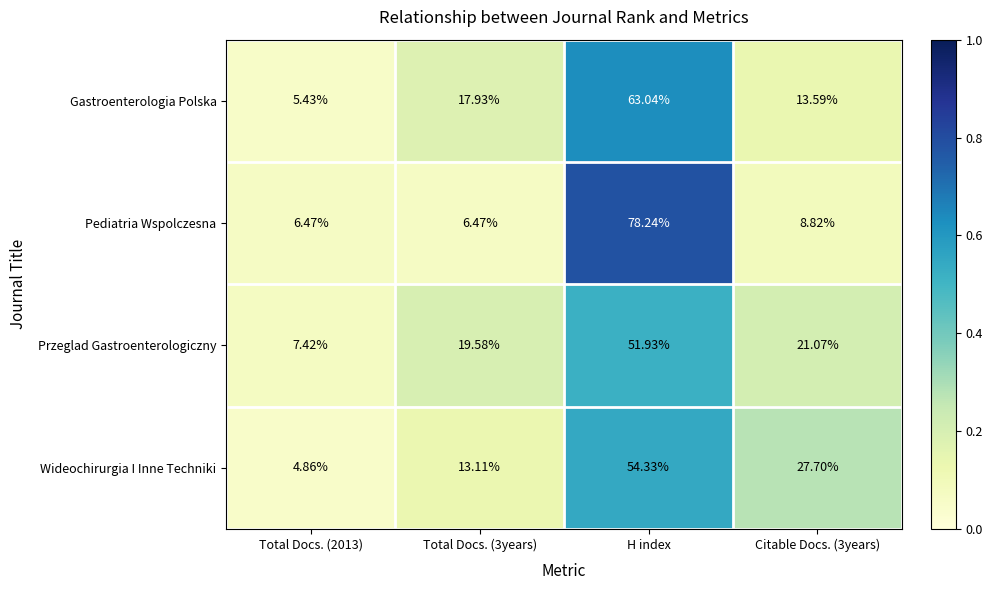

At which category is the sum across all series the highest?

H index